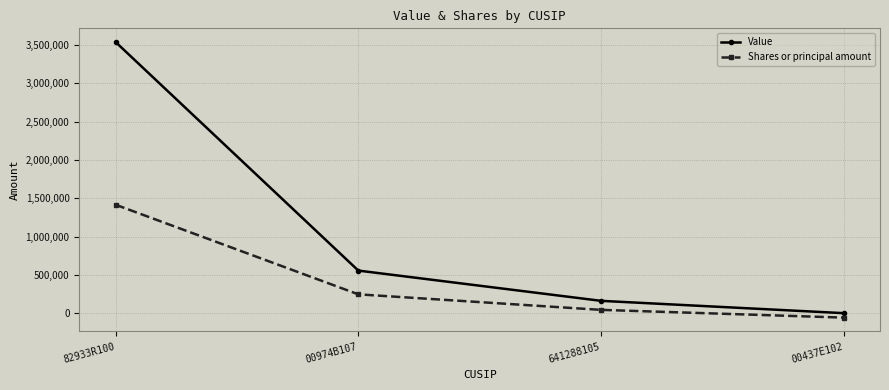

At which label does Shares or principal amount first exceed 245912?

82933R100